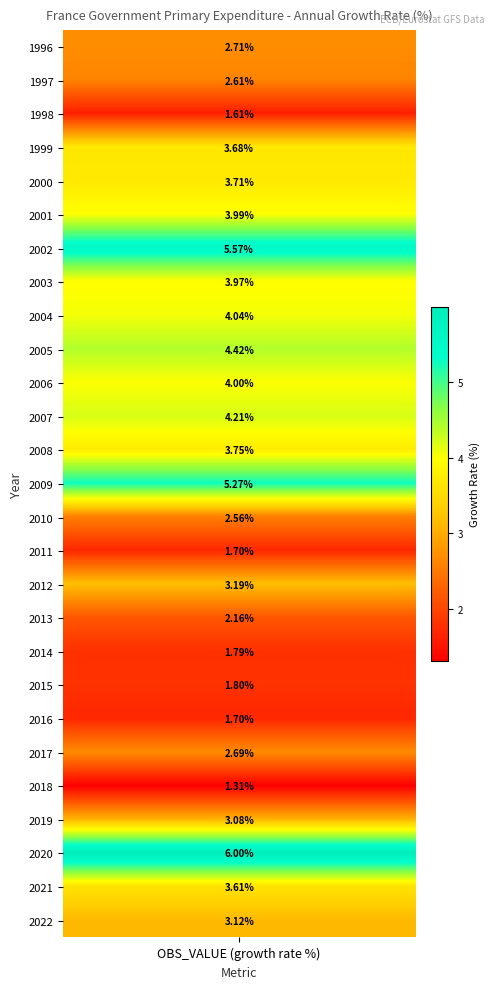

Approximately how many times larger is the value at 2009 compared to 2019?

1.7